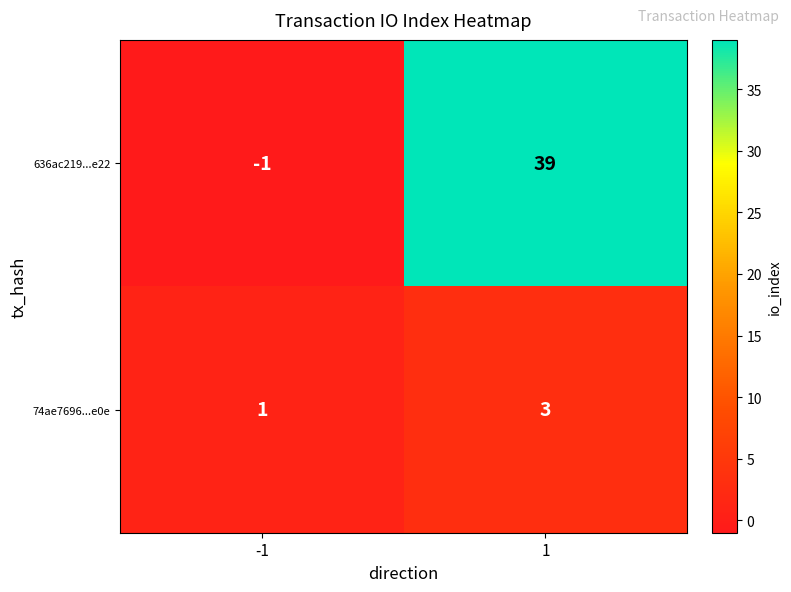

What is the approximate value of 636ac219...e22 at 1, to the nearest 10?

40